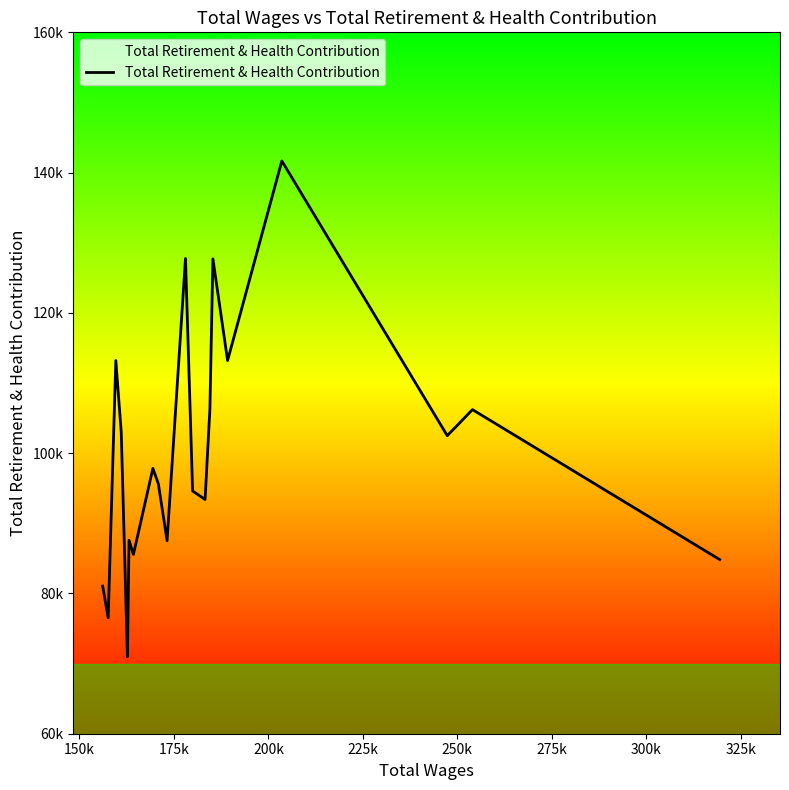

True or false: there are more than 2 points higher than both neighbors.

True